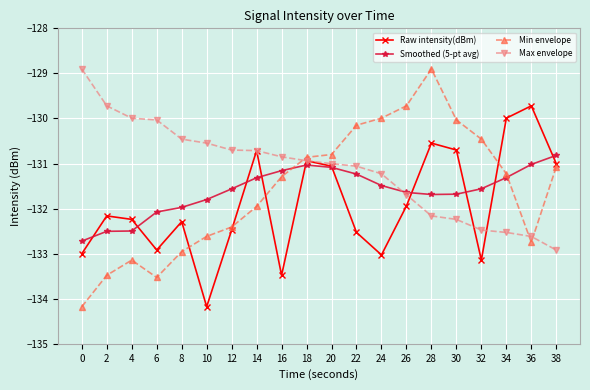

At 30, list the series in order from smallest to largest.

Max envelope, Smoothed (5-pt avg), Raw intensity(dBm), Min envelope